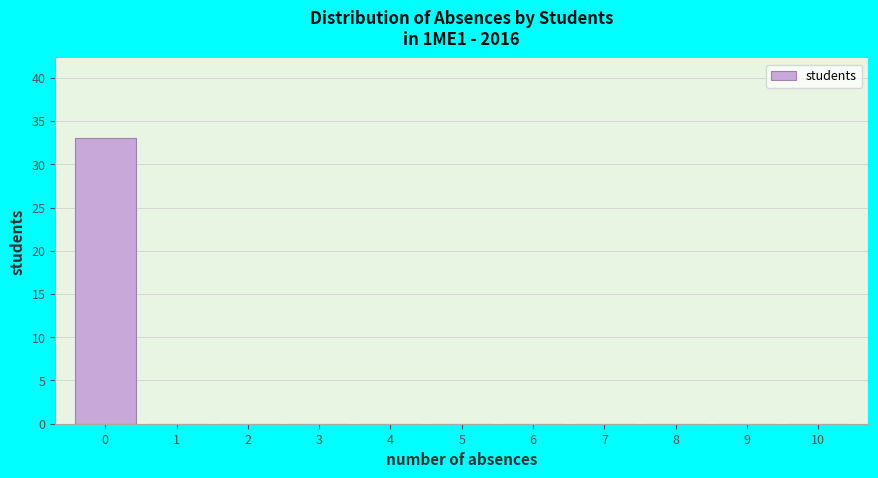

Which range on the x-axis has the tallest bar?

-0.5 to 0.5